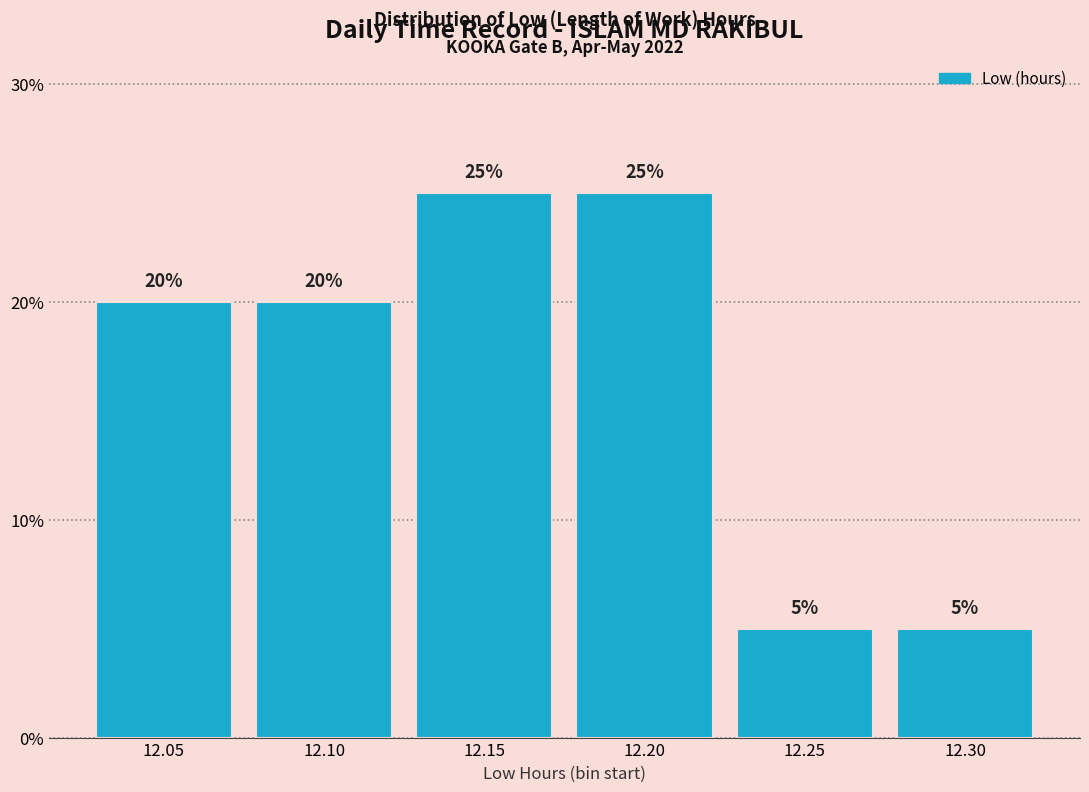

Reading left to right, transcribe all the data shown in this chart.

12.05=20	12.10=20	12.15=25	12.20=25	12.25=5	12.30=5